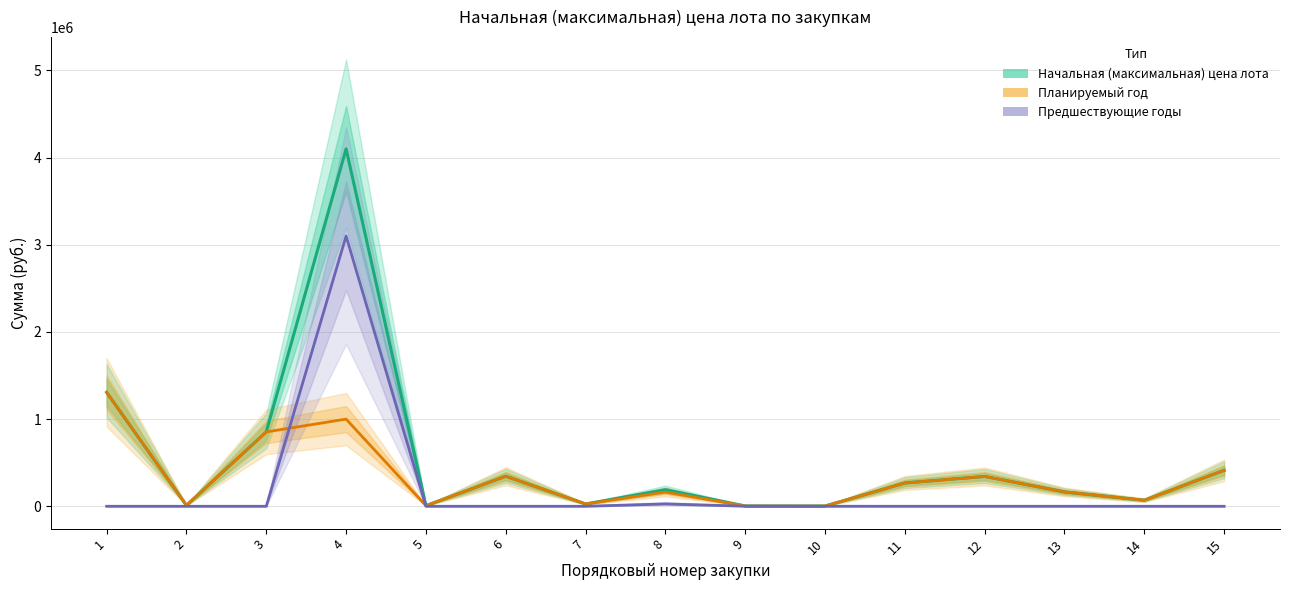

At how many categories does at least one series exceed 3940014?

1